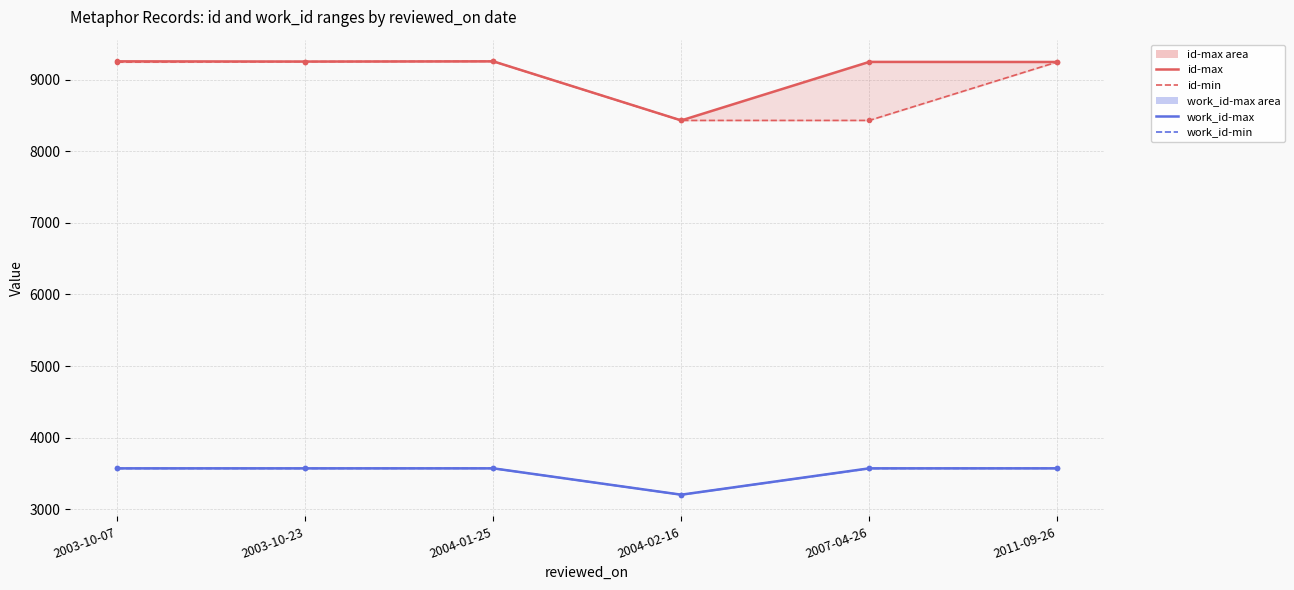

The value of work_id-min at 2003-10-23 is 5907. True or false?

False